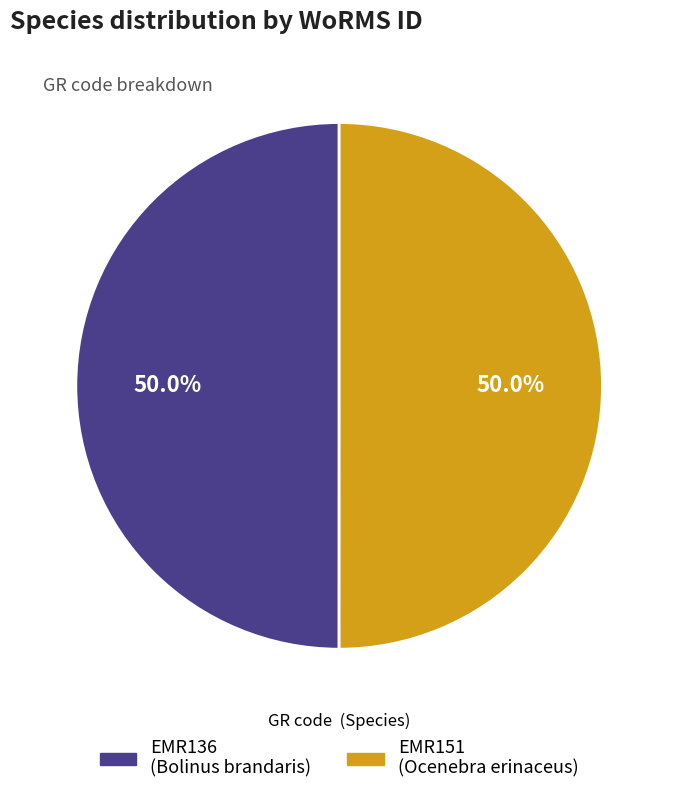

Approximately how many times larger is the value at EMR136 compared to EMR151?

1.0